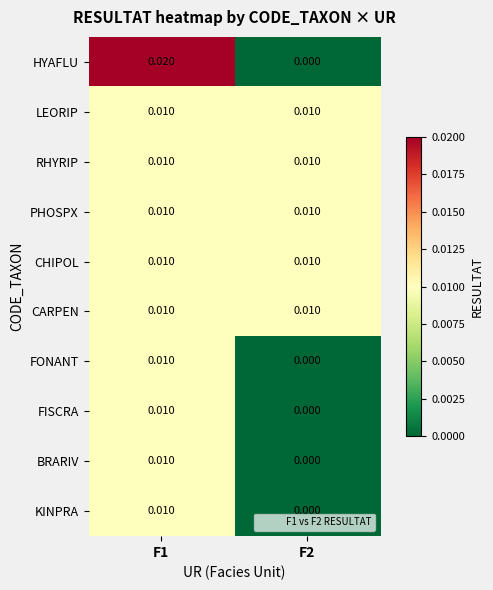

Which series has the largest range (max minus min)?

HYAFLU